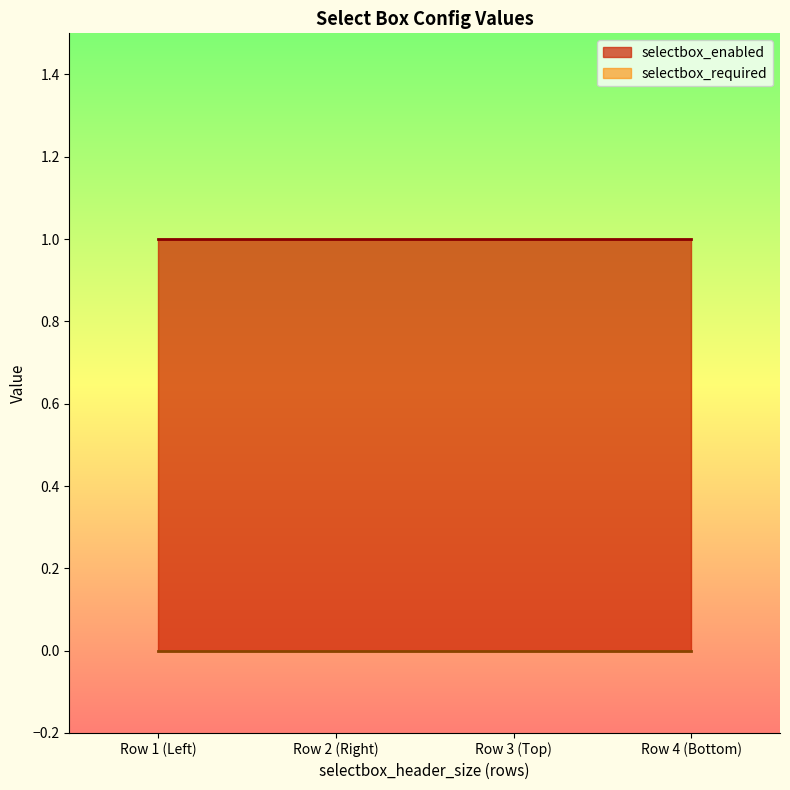

Reading left to right, what are all the values shown in this chart?

selectbox_enabled: 1	1	1	1
selectbox_required: 0	0	0	0